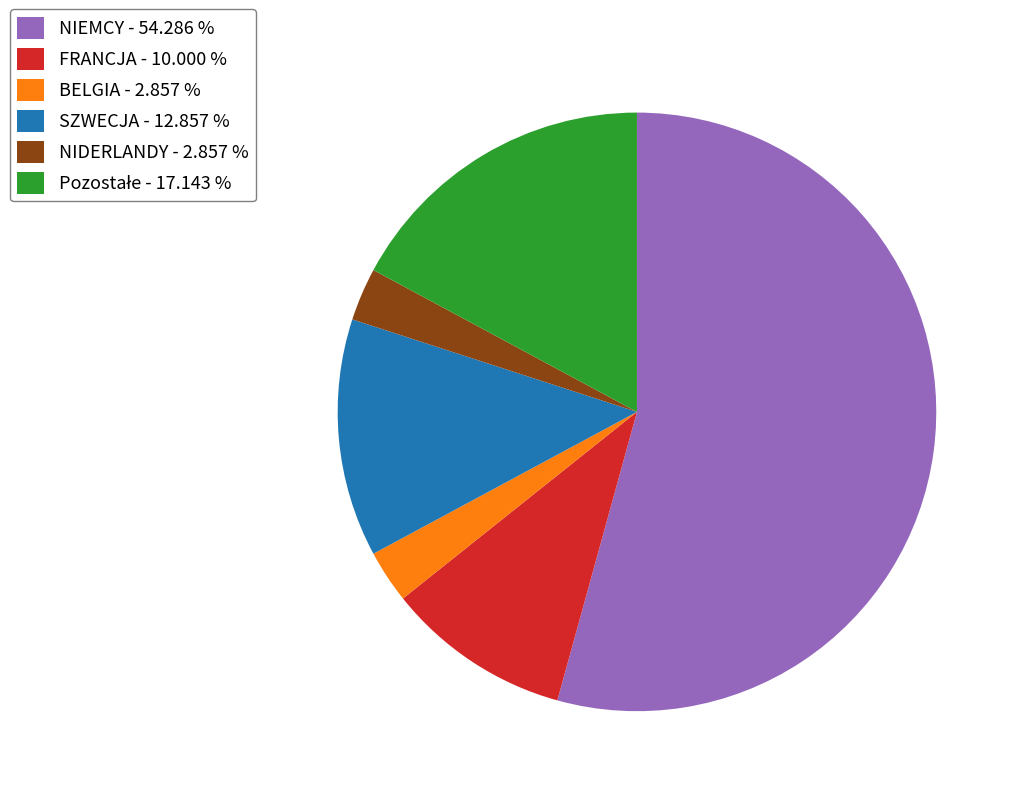

What is the ratio of the value at FRANCJA - 10.000 % to the value at BELGIA - 2.857 %?

3.5